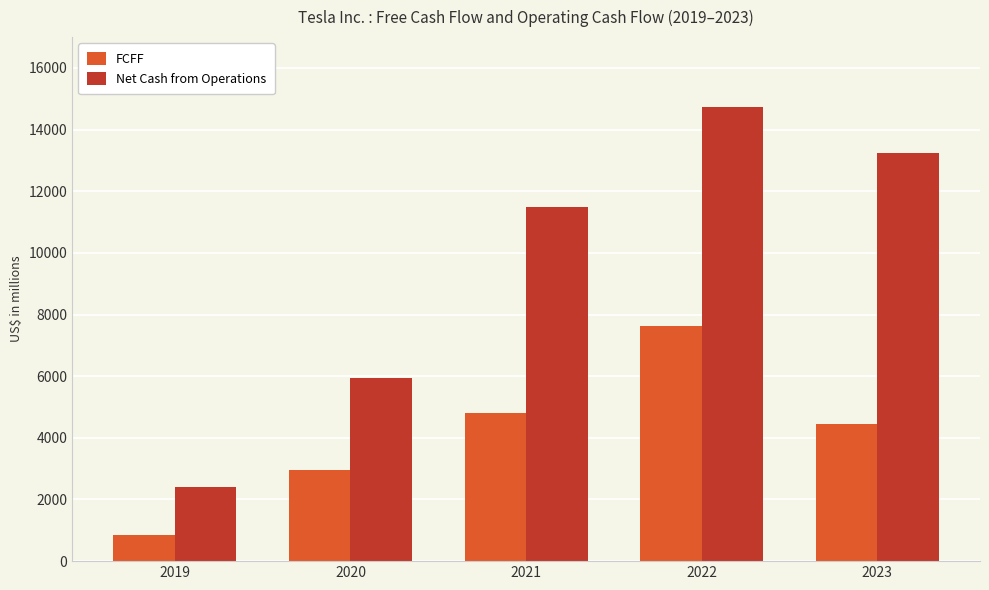

Is it true that FCFF equals 2956 at 2020?

True